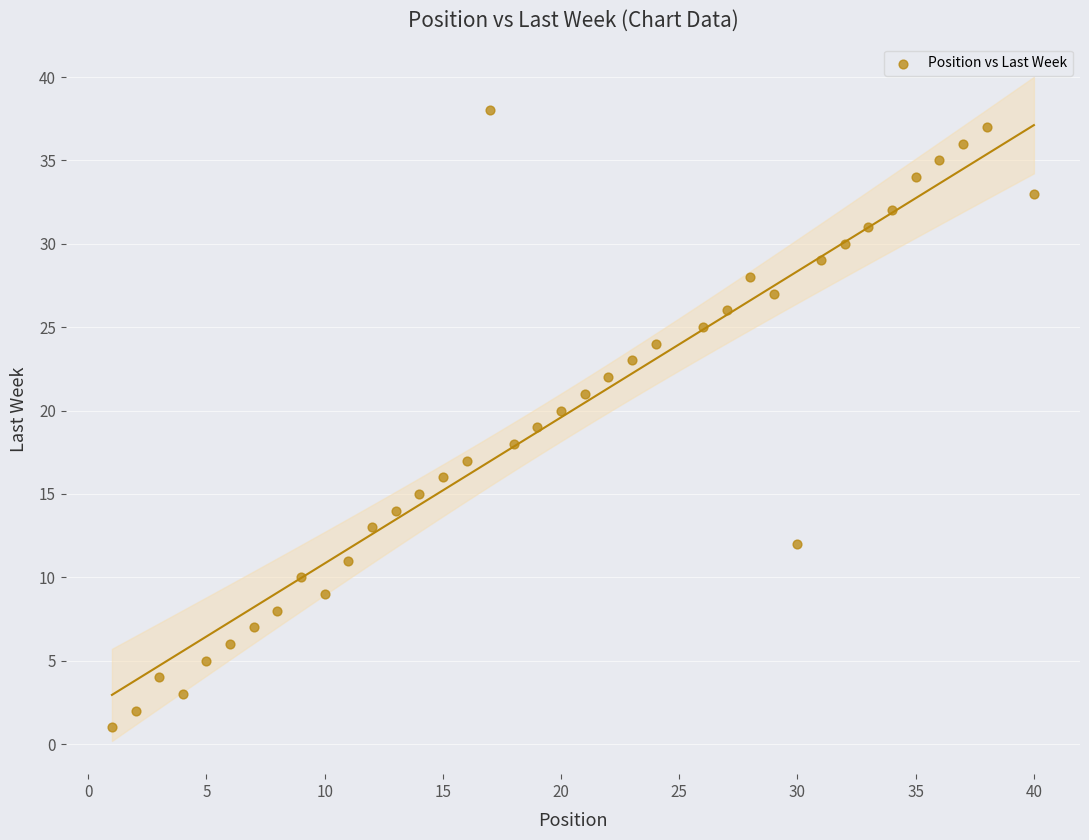

What is the range of Y values (max minus min)?

37